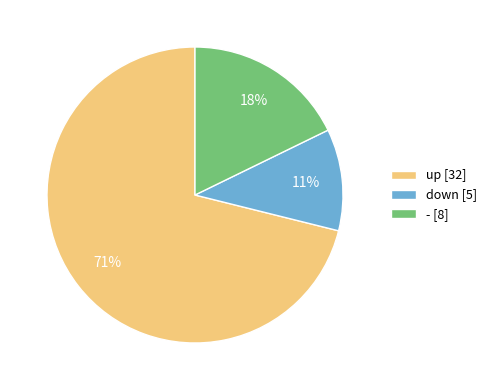

Count the number of slices in the pie.

3